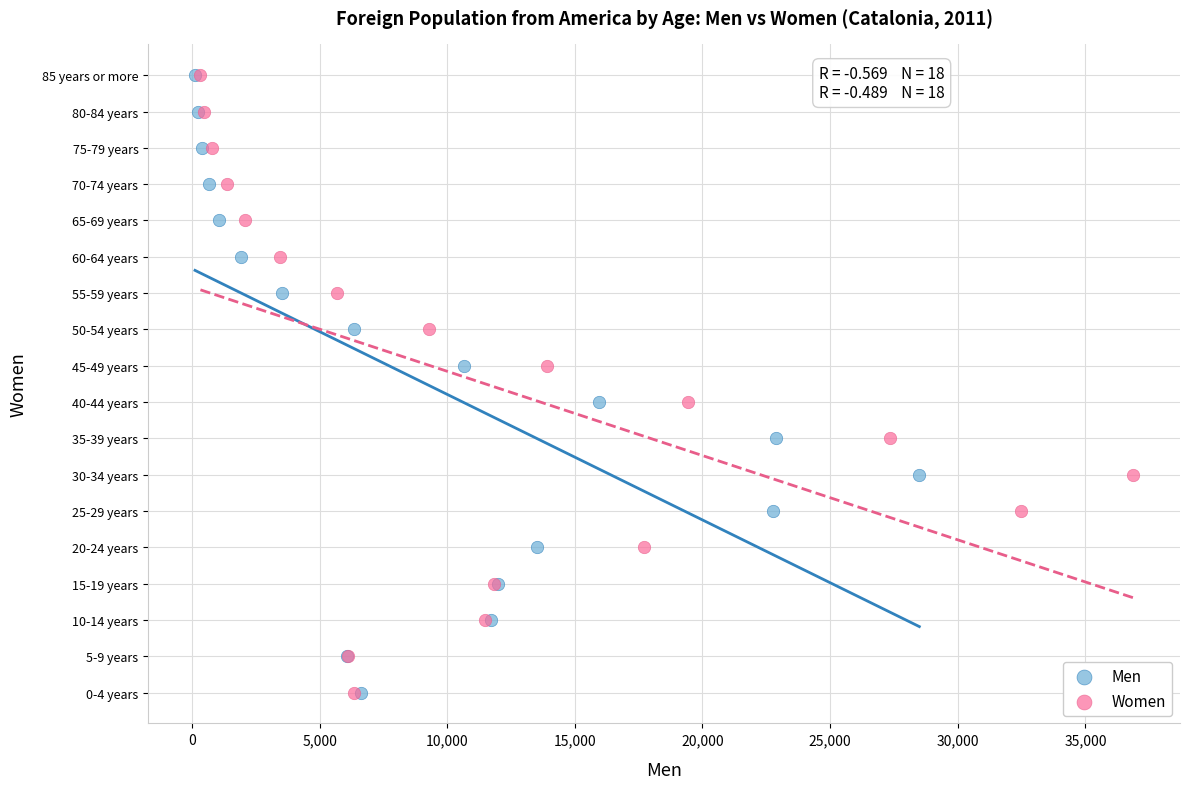

What are all the series names shown in the legend?

Men, Women